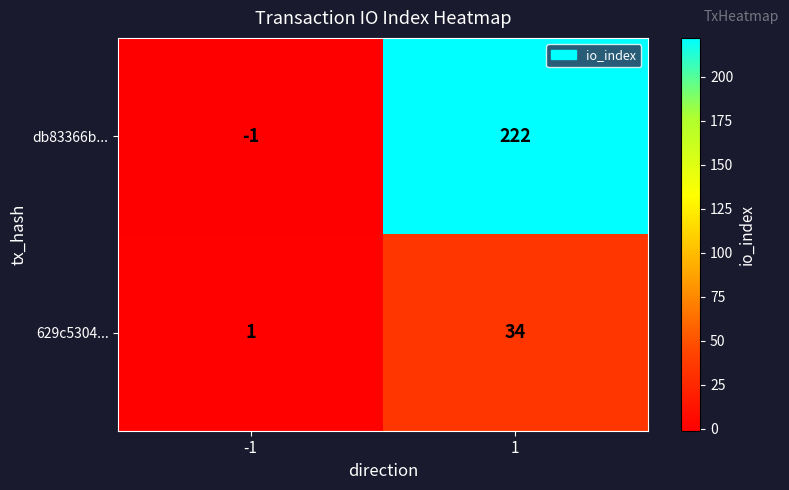

How many categories are shown in the chart?

2